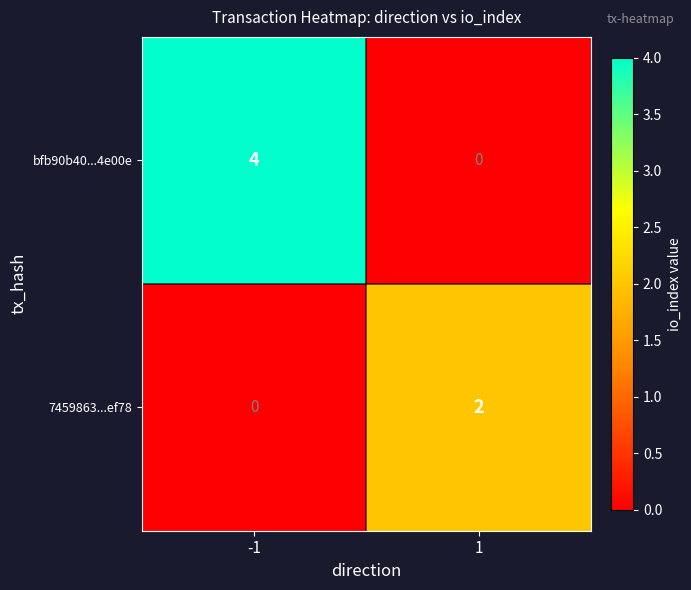

Rank the series at 1 from lowest to highest value.

bfb90b40...4e00e, 7459863...ef78